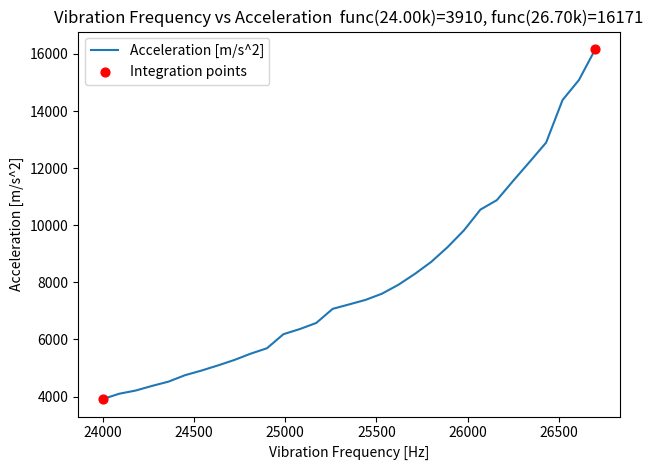

What is the maximum value shown in the chart?

16171.4